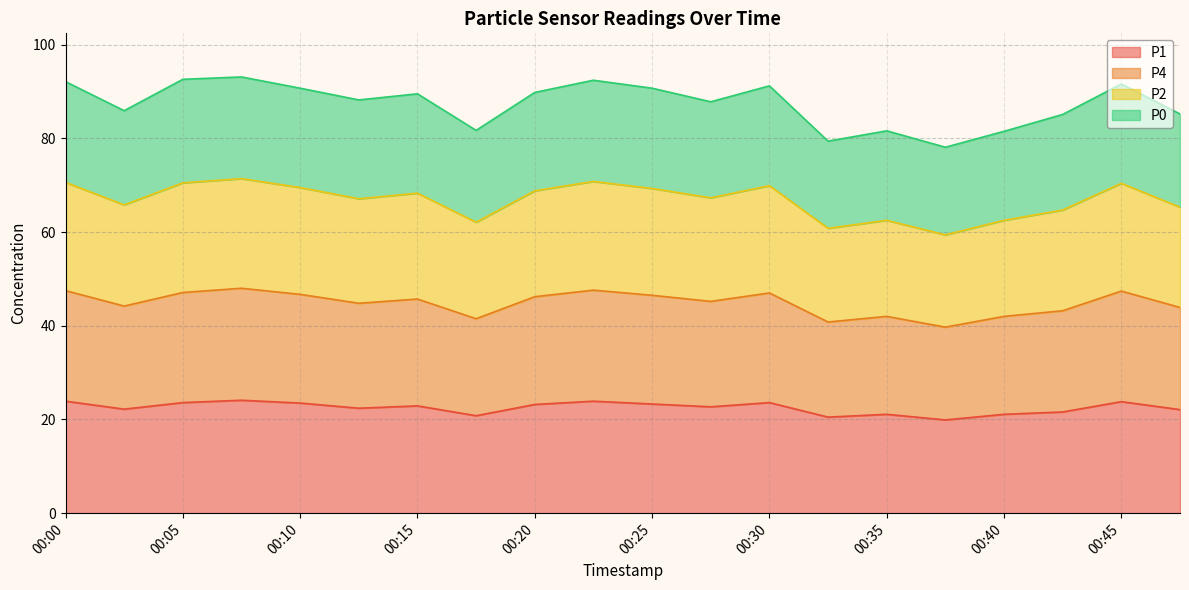

In P1, how many points are higher than both neighbors (excluding endpoints)?

6